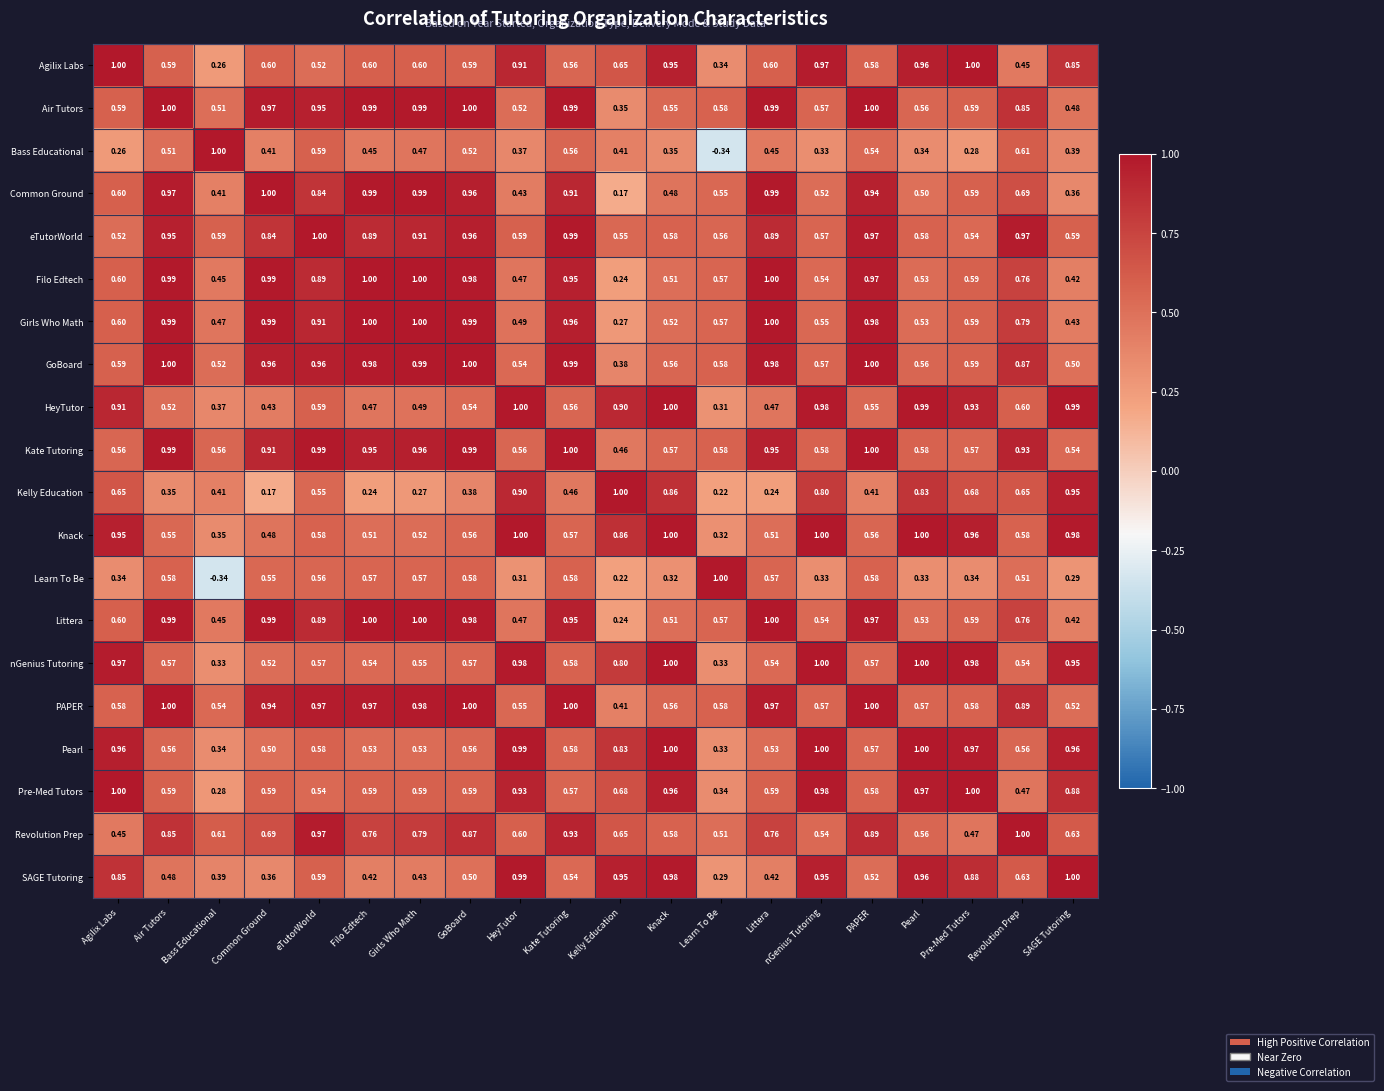

At which label does HeyTutor reach its minimum?

Learn To Be